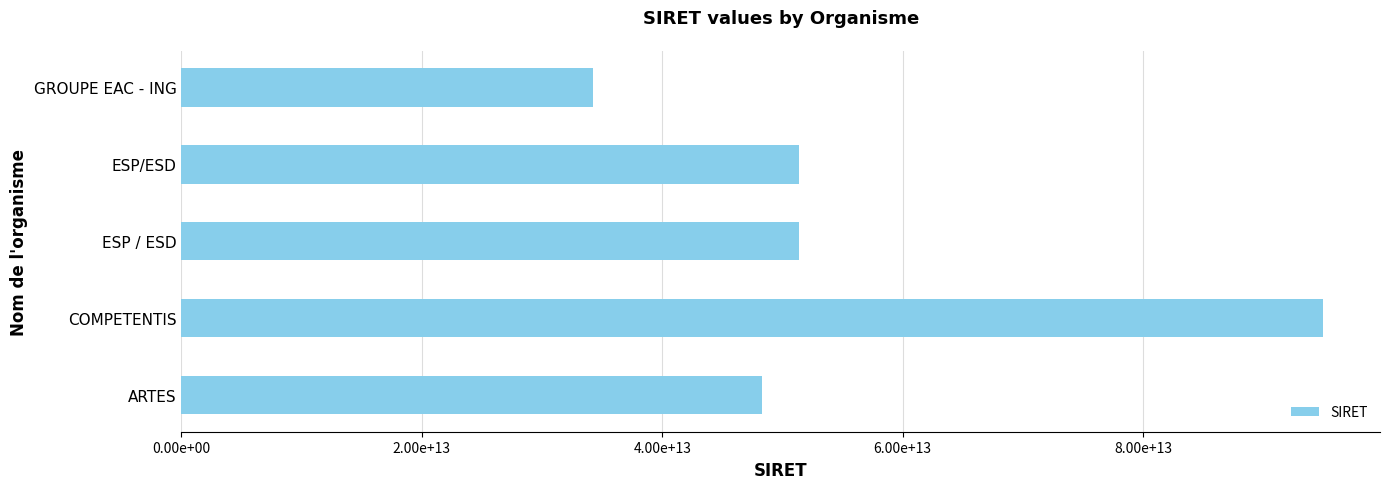

Are the bars horizontal?

Yes